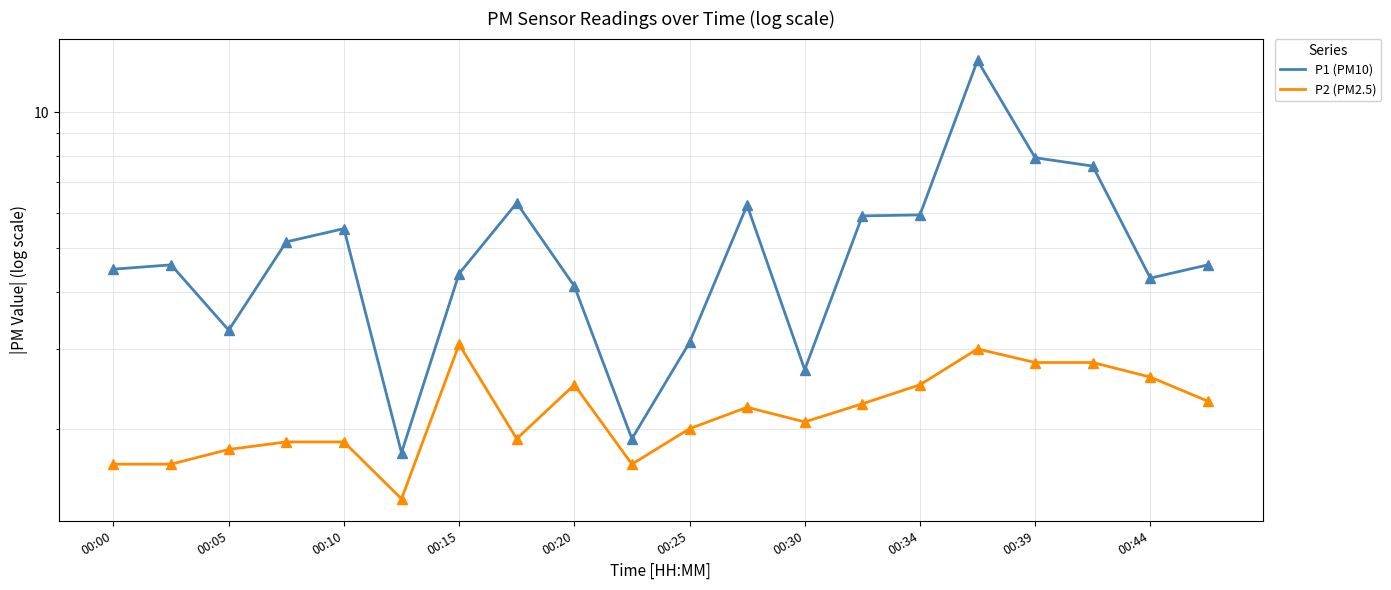

What is the spread (max minus min) of values at 00:15?

1.3